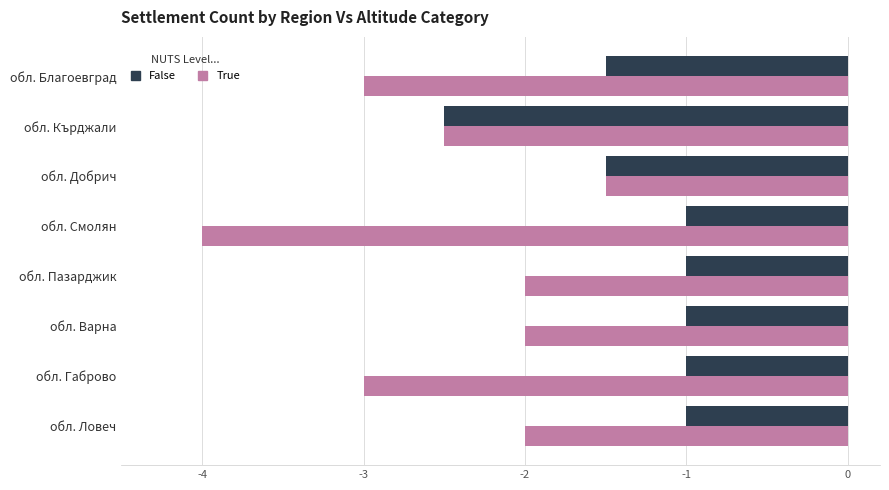

Which series has the largest total across all categories?

False